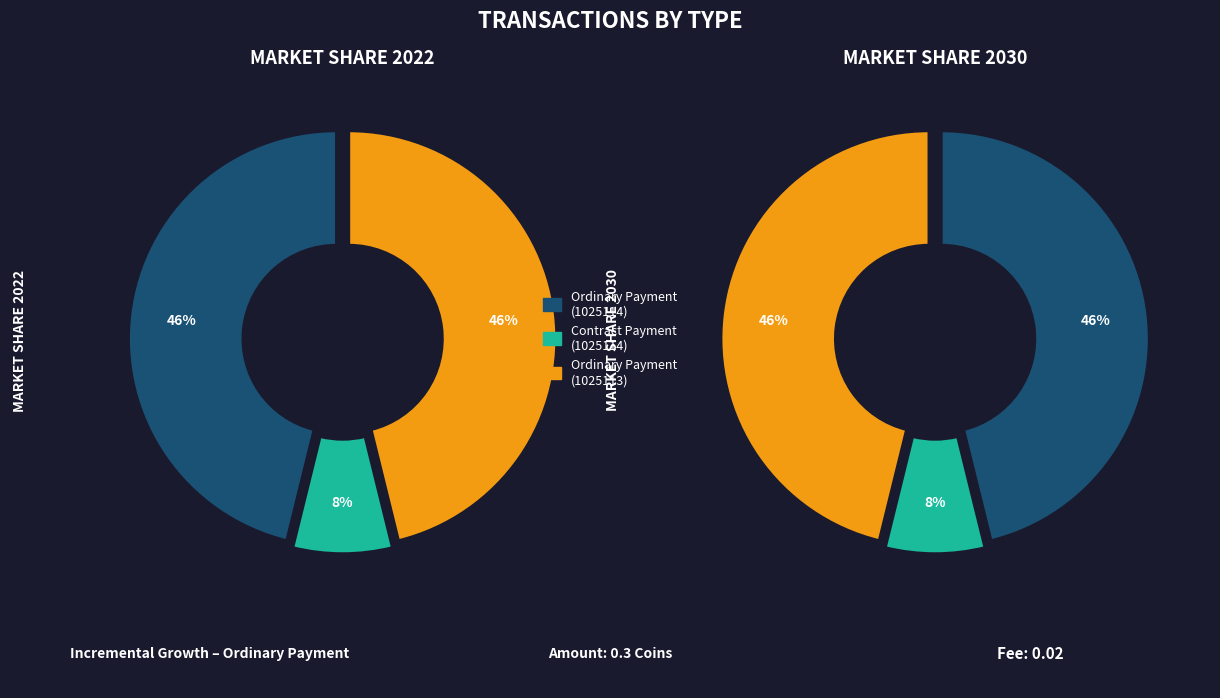

Is Ordinary Payment (Height 1025113) the majority of the pie?

No